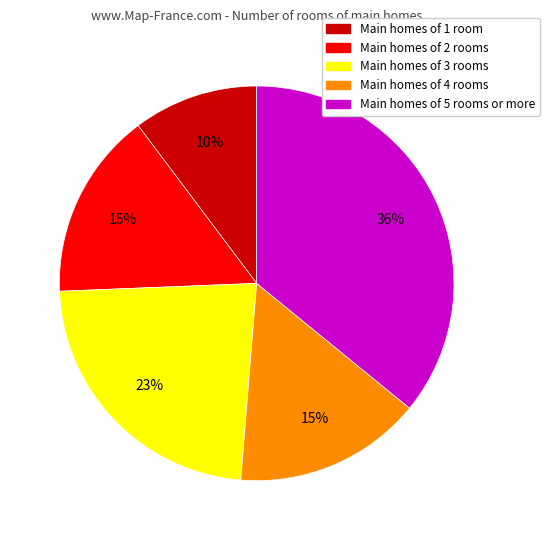

Which slice is the largest?

Main homes of 5 rooms or more